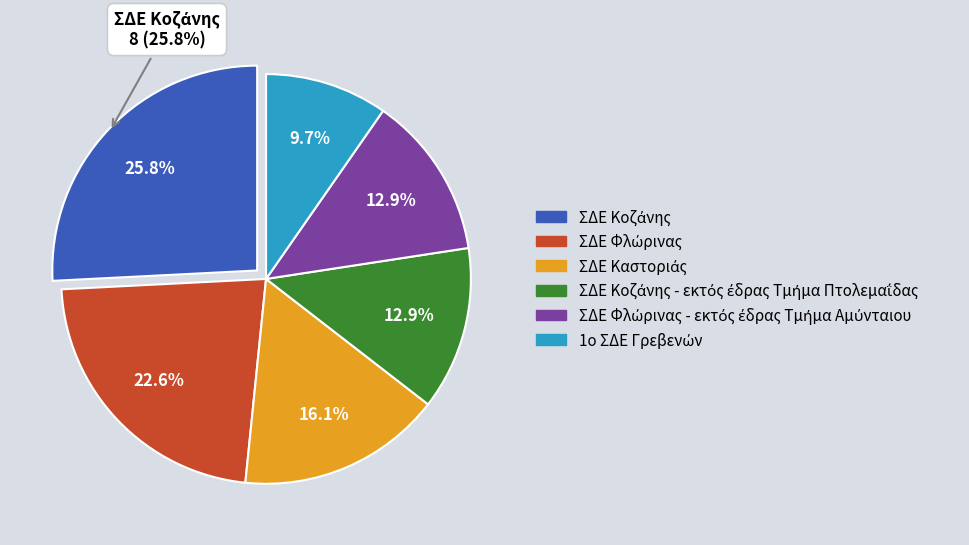

What is the ratio of the value at ΣΔΕ Κοζάνης to the value at ΣΔΕ Καστοριάς?

1.6